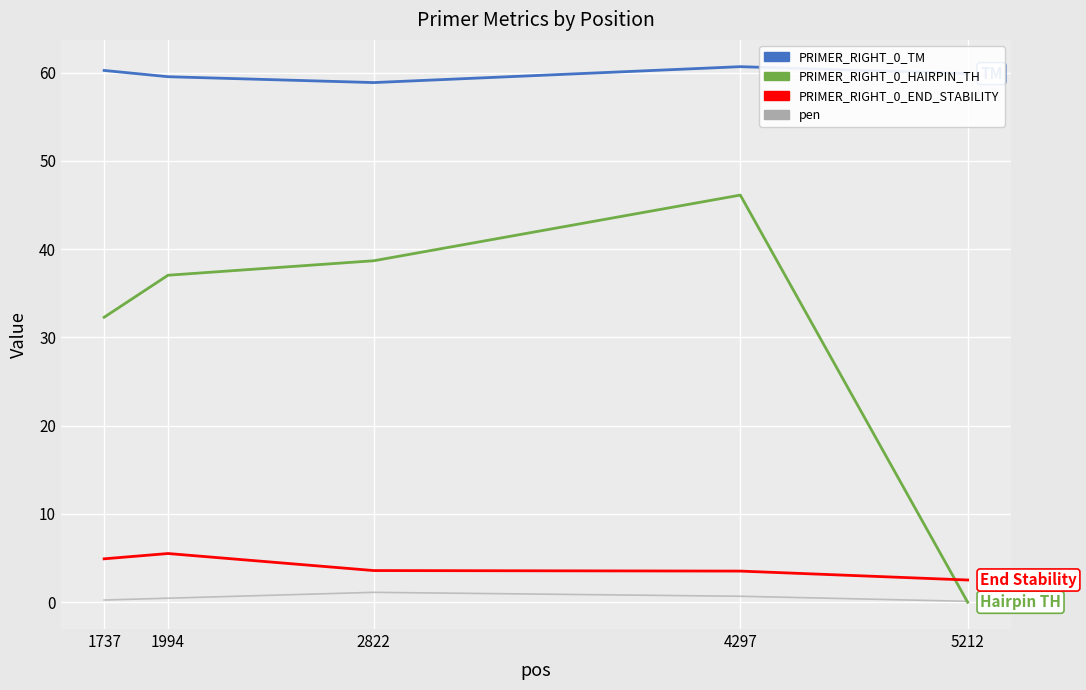

How many values in PRIMER_RIGHT_0_HAIRPIN_TH are above zero?

4